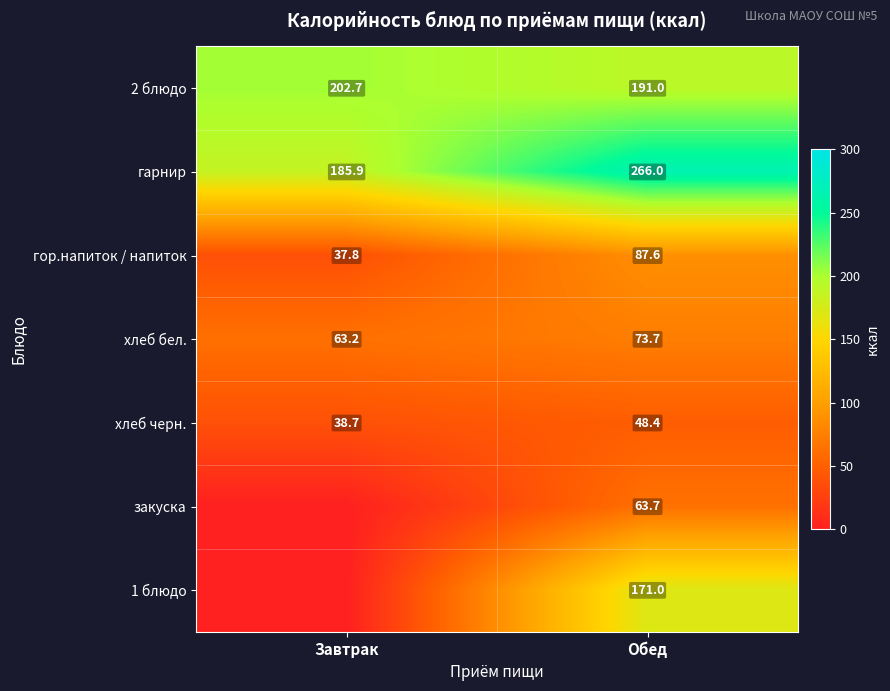

Rank the categories by гор.напиток / напиток value from lowest to highest.

Завтрак, Обед